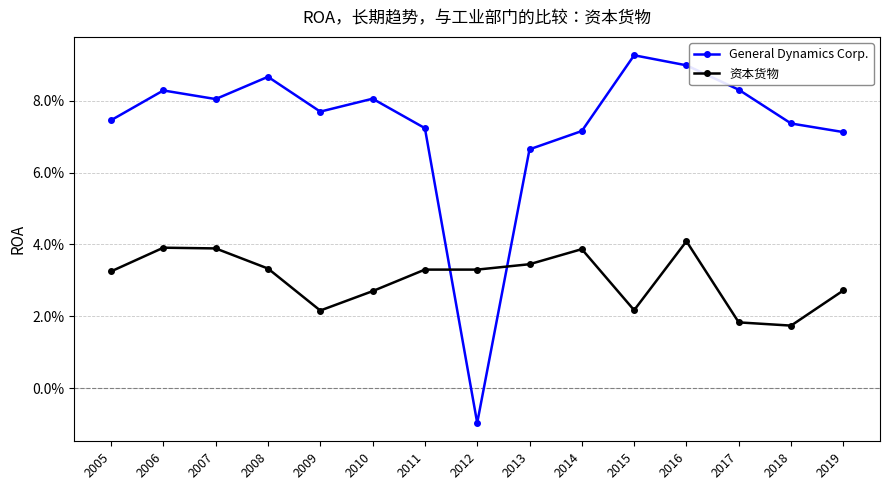

Which label corresponds to the smallest value in the chart?

2012